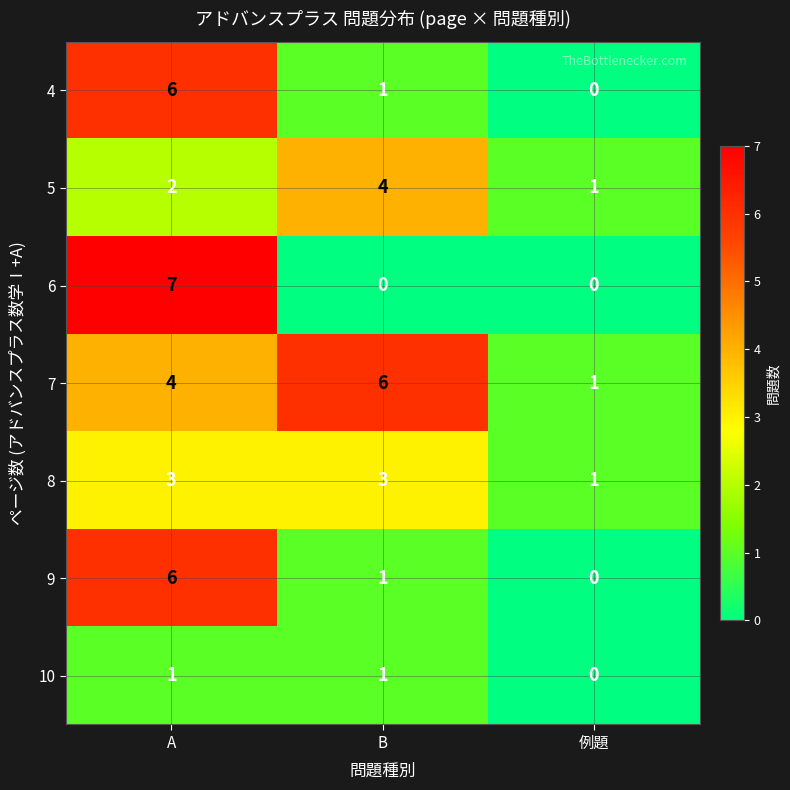

Is the value of 9 at 例題 greater than the value of 4 at A?

No